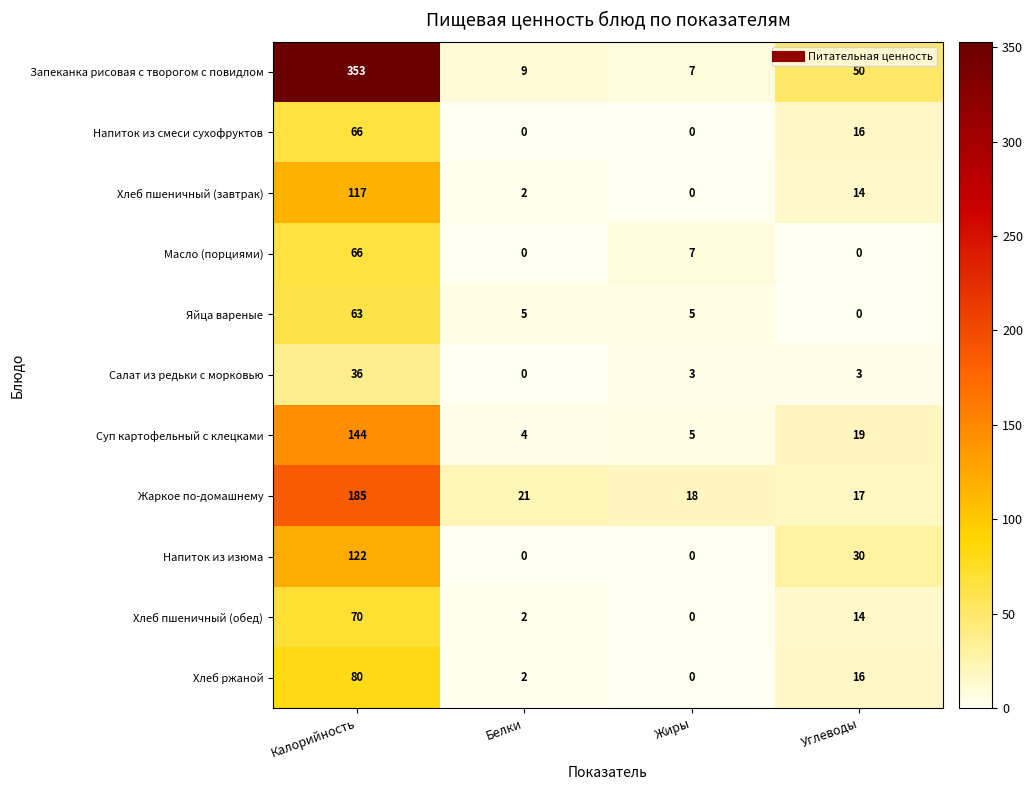

Is it true that Жаркое по-домашнему equals 9 at Углеводы?

False